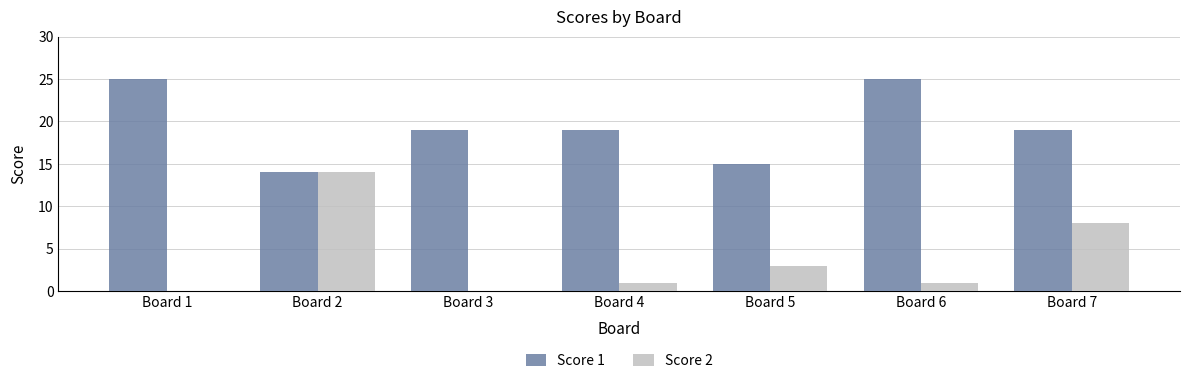

What is the greatest value displayed?

25